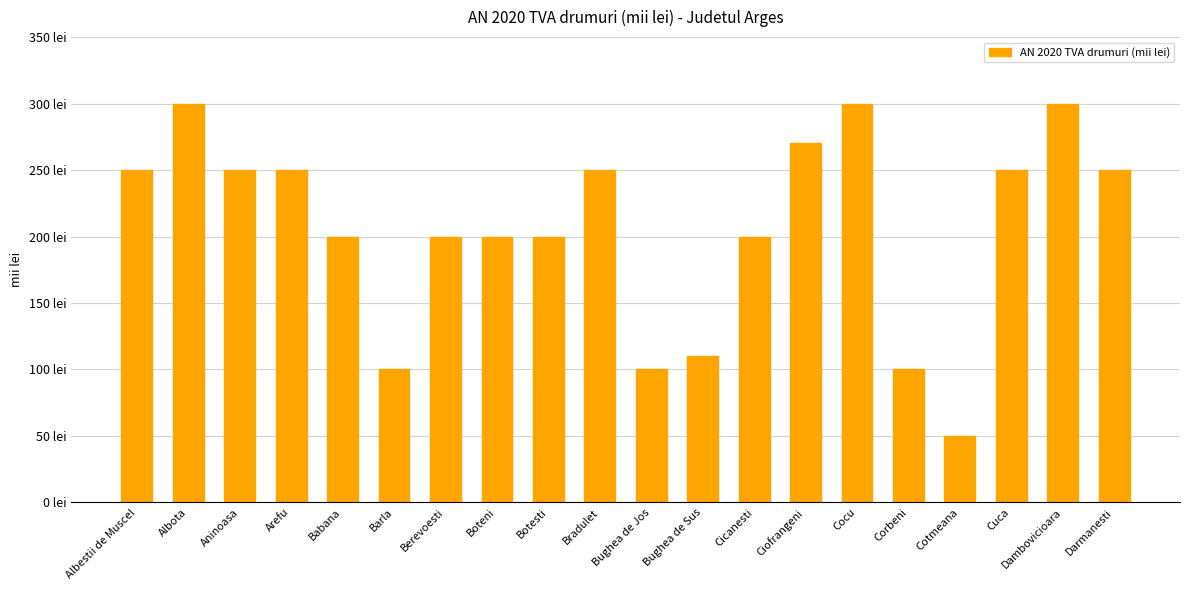

List the labels in order of value, smallest first.

Cotmeana, Barla, Bughea de Jos, Corbeni, Bughea de Sus, Babana, Berevoesti, Boteni, Botesti, Cicanesti, Albestii de Muscel, Aninoasa, Arefu, Bradulet, Cuca, Darmanesti, Ciofrangeni, Albota, Cocu, Dambovicioara